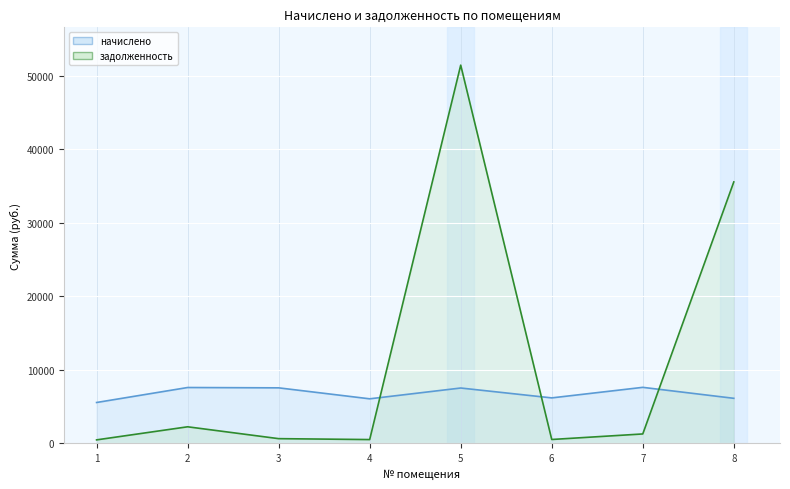

Between which two adjacent categories do начислено and задолженность first intersect?

4 and 5